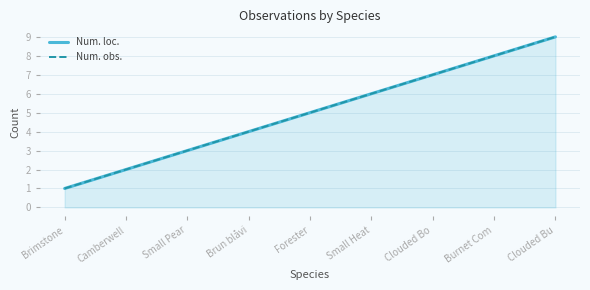

What is the label of the 8th point from the right?

Camberwell